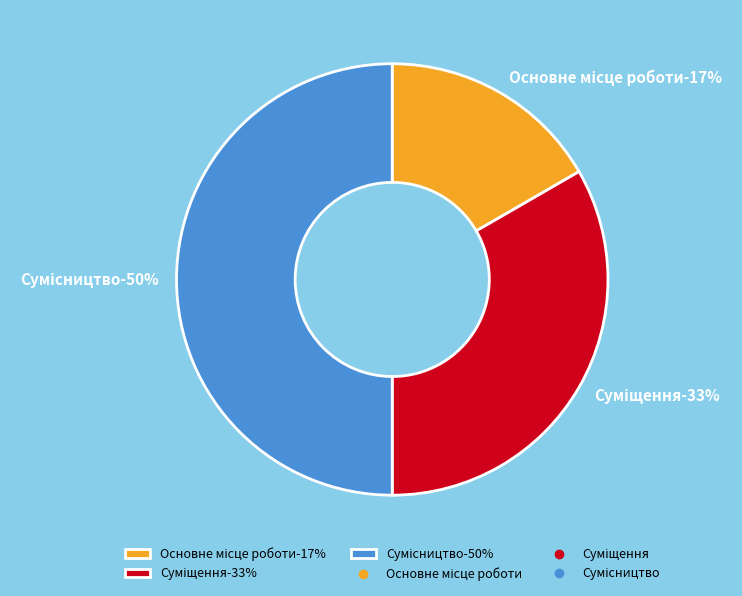

How many segments does this pie chart have?

3